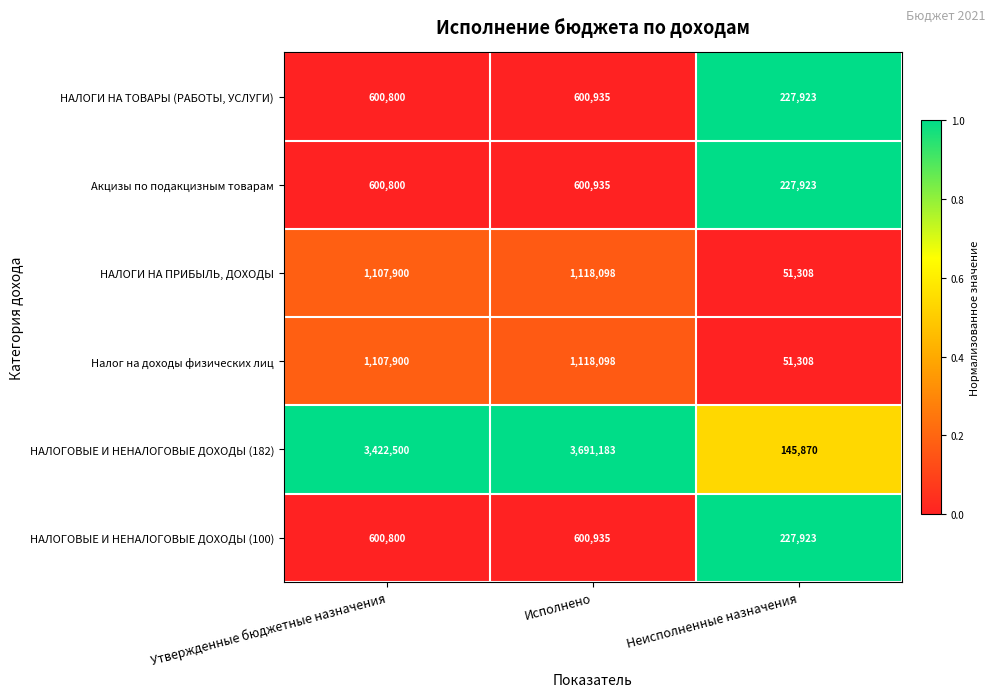

Is the value of Налог на доходы физических лиц at Неисполненные назначения greater than the value of НАЛОГОВЫЕ И НЕНАЛОГОВЫЕ ДОХОДЫ (182) at Исполнено?

No